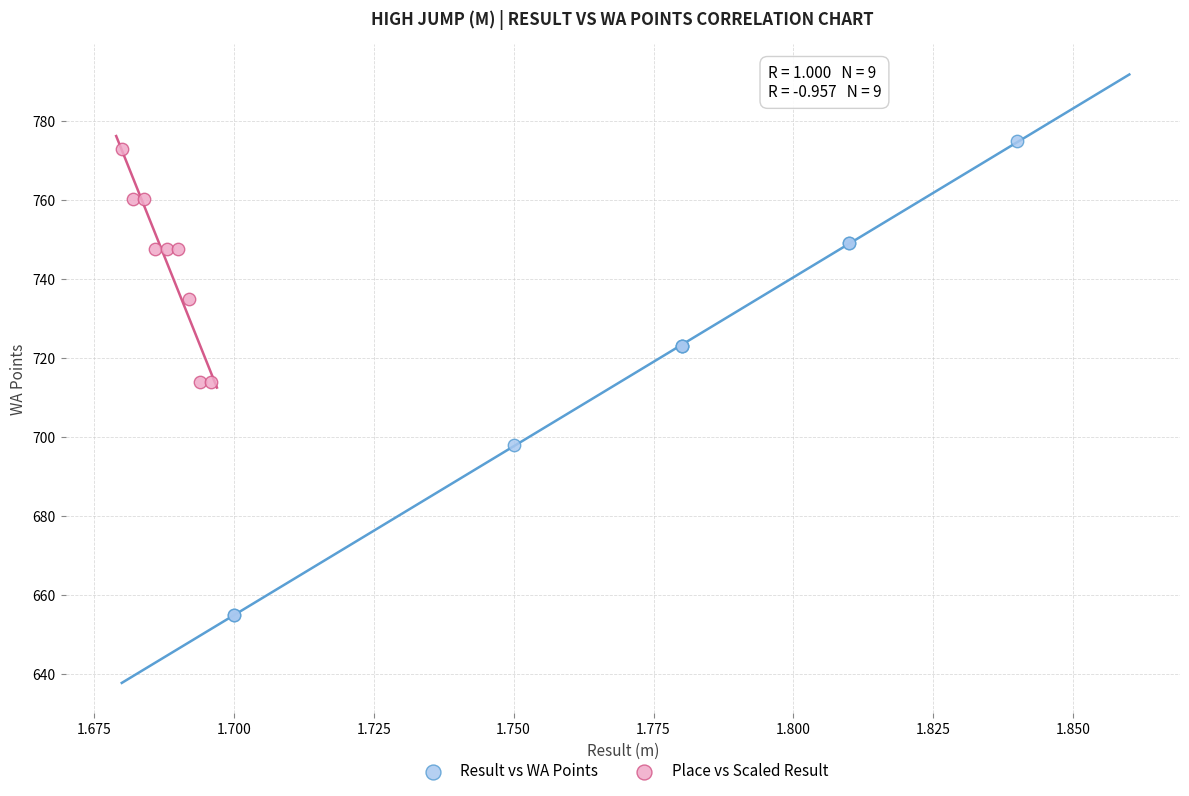

What are all the series names shown in the legend?

Result vs WA Points, Place vs Scaled Result